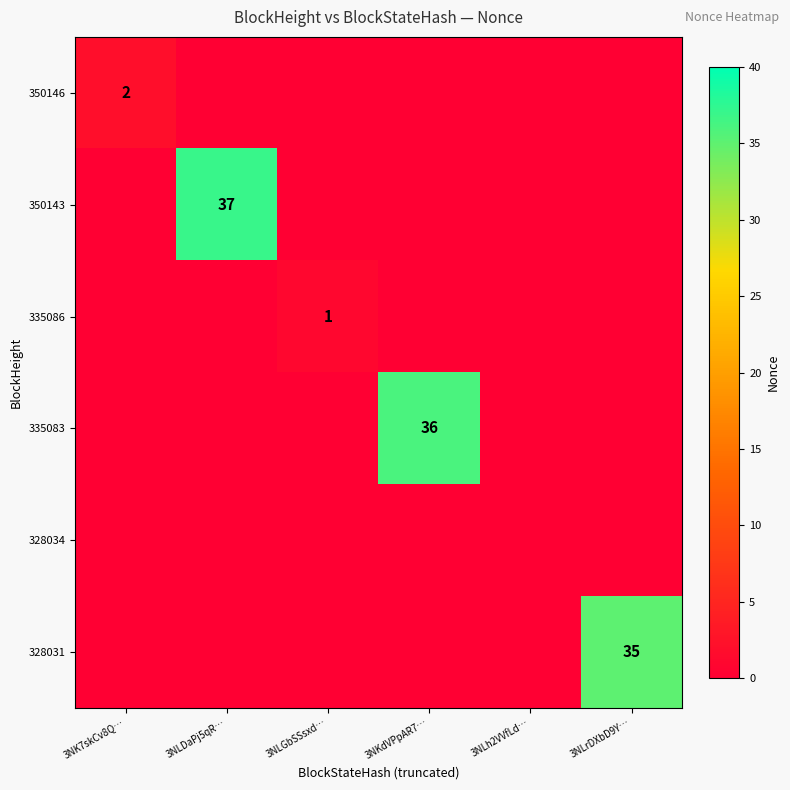

Is it true that 335083 equals 36 at 3NKdVPpAR7…?

True